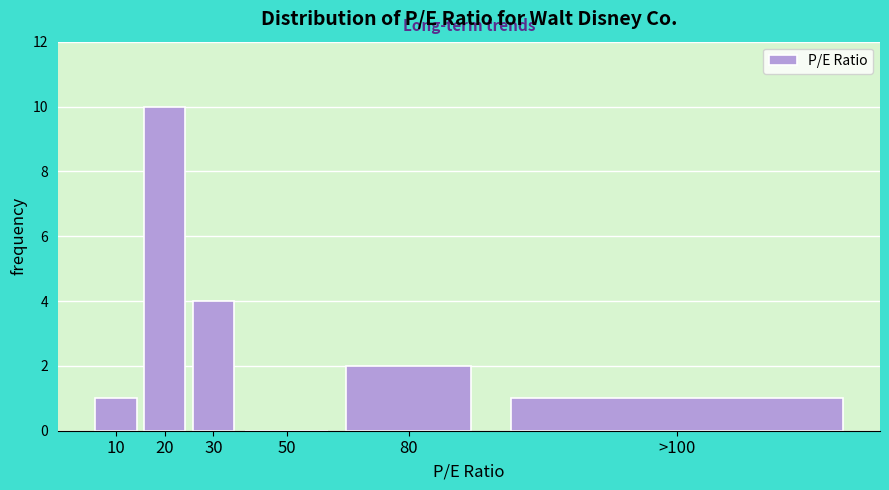

Reading left to right, transcribe all the data shown in this chart.

10=1	20=10	30=4	50=0	80=2	>100=1